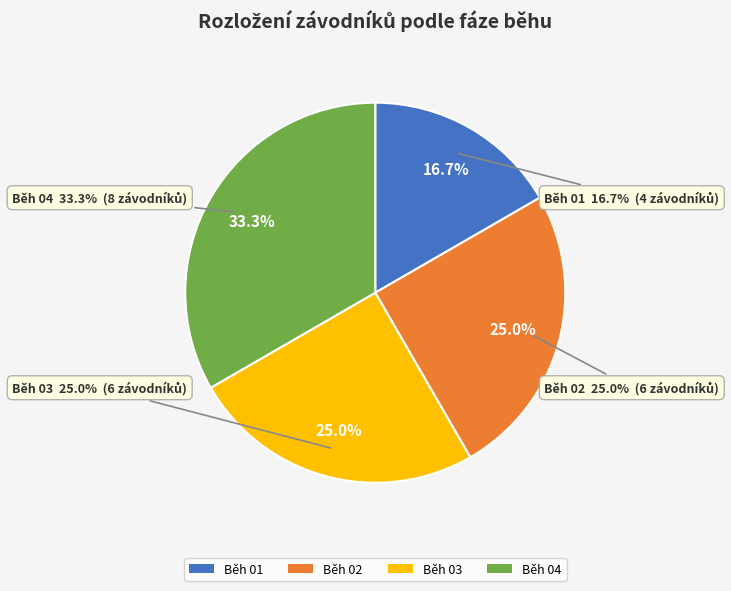

To the nearest percent, what percentage of the pie is Běh 02?

25%